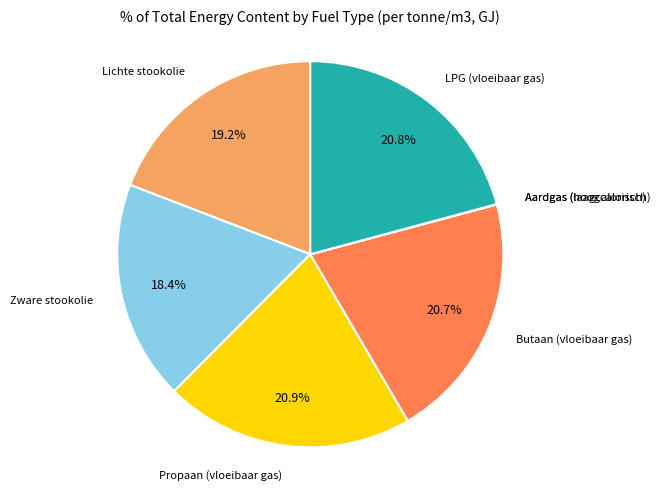

To the nearest percent, what is the average slice percentage?

14%